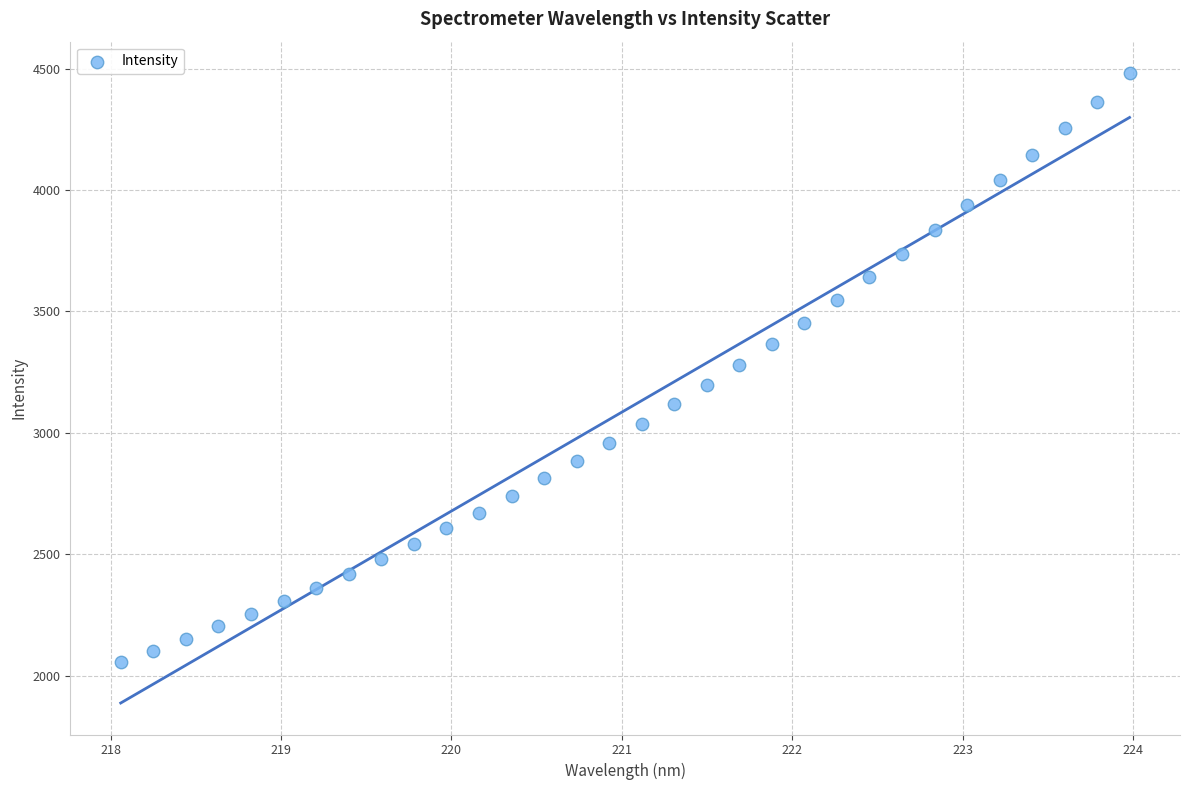

What is the range of X values (max minus min)?

5.9